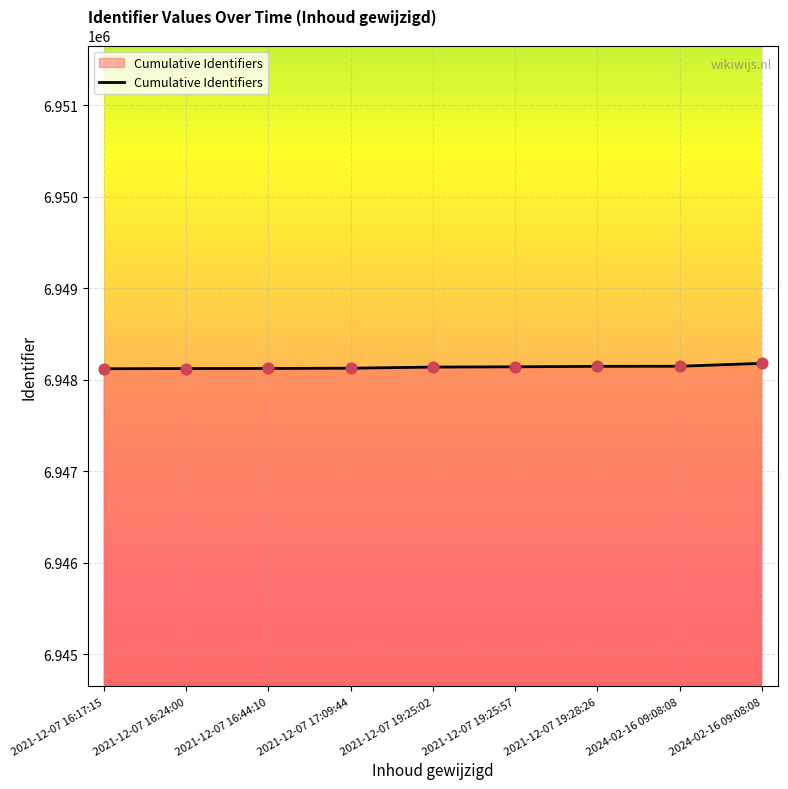

Approximately how many times larger is the value at 2021-12-07 19:28:26 compared to 2021-12-07 16:17:15?

1.0